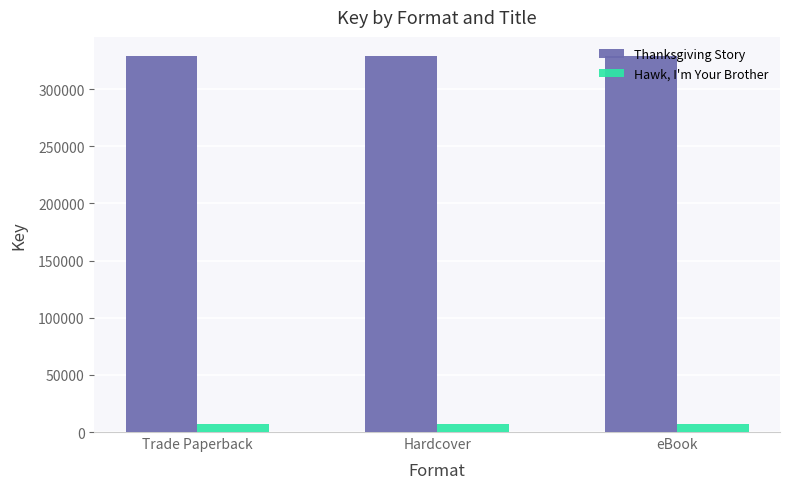

Reading right to left, extract all data points from this chart.

Thanksgiving Story: eBook=329333	Hardcover=329333	Trade Paperback=329333
Hawk, I'm Your Brother: eBook=6956	Hardcover=6956	Trade Paperback=6956